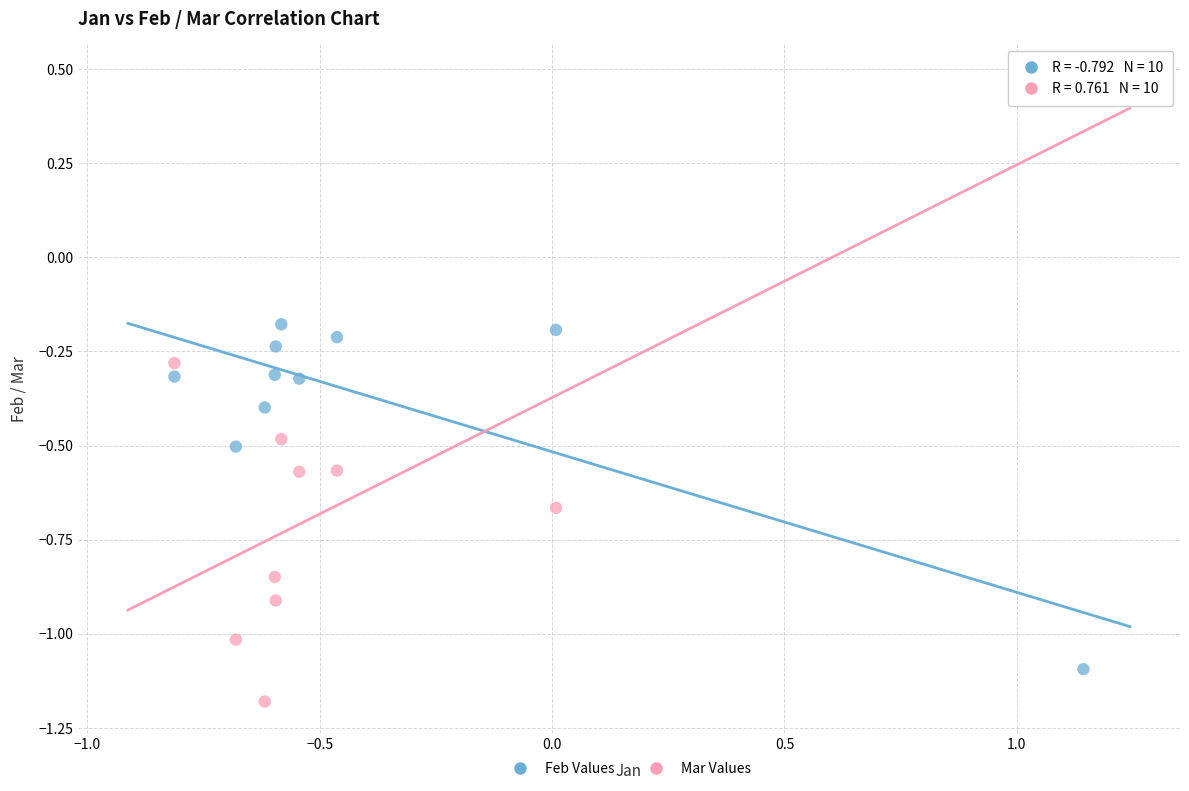

Which series has the largest Y range (max minus min)?

Mar Values